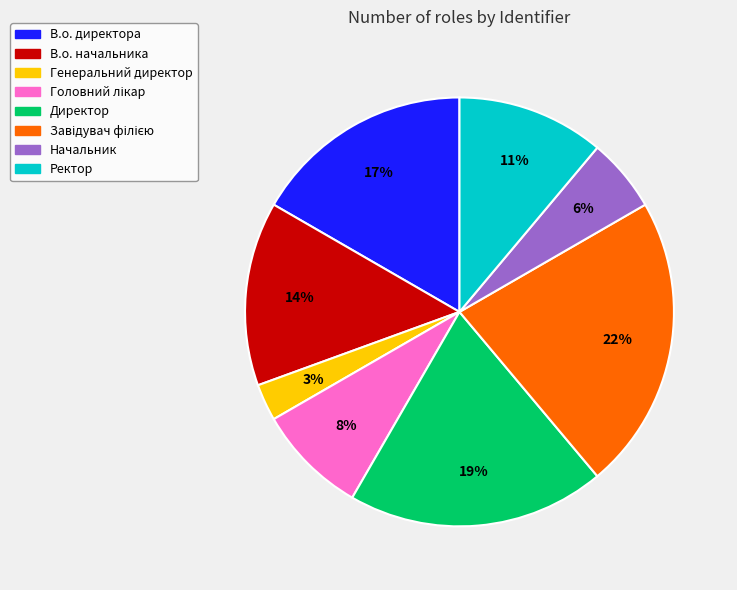

To the nearest percent, what is the combined percentage of Ректор and В.о. начальника?

25%